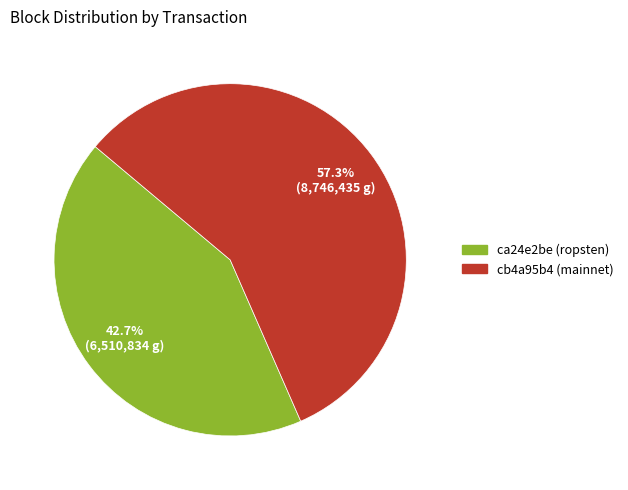

What is the ratio of the value at ca24e2be (ropsten) to the value at cb4a95b4 (mainnet)?

0.7